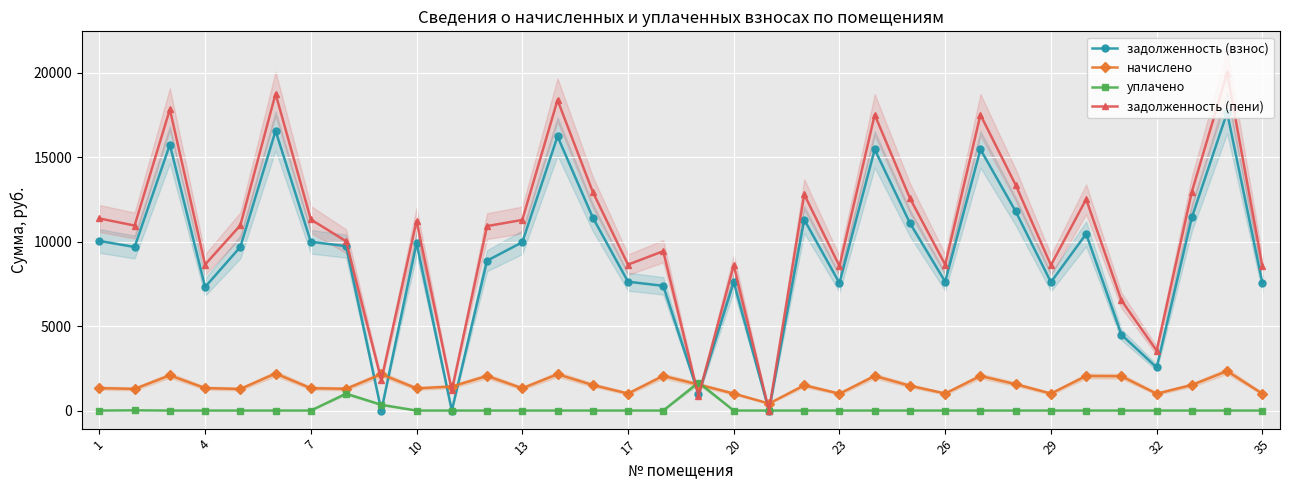

How many values in the задолженность (пени) series exceed 10963?

17